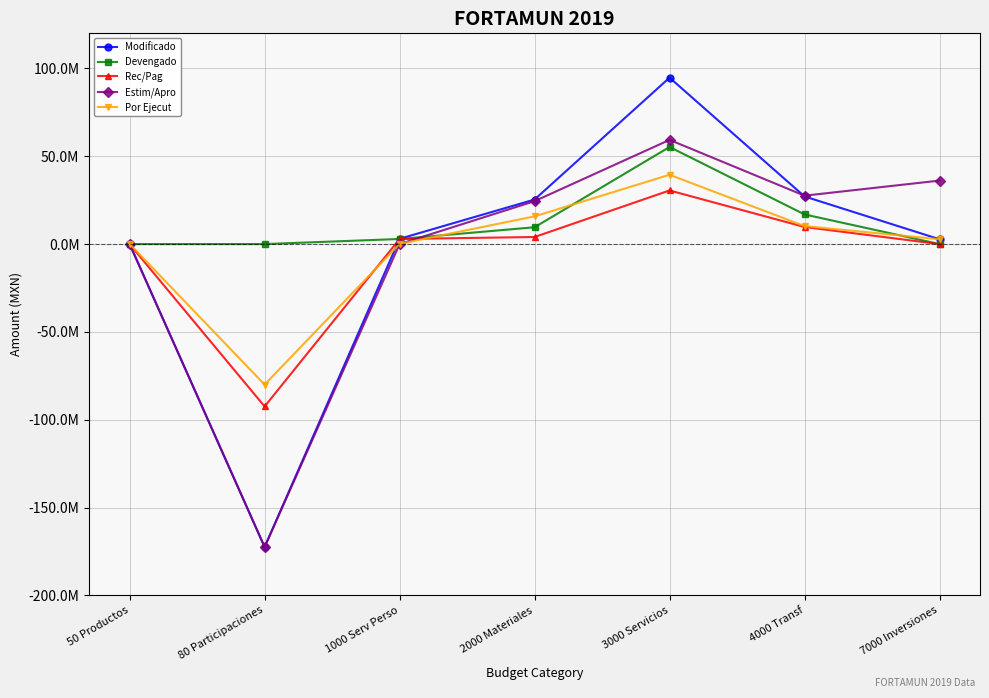

What are all the series names shown in the legend?

Modificado, Devengado, Rec/Pag, Estim/Apro, Por Ejecut